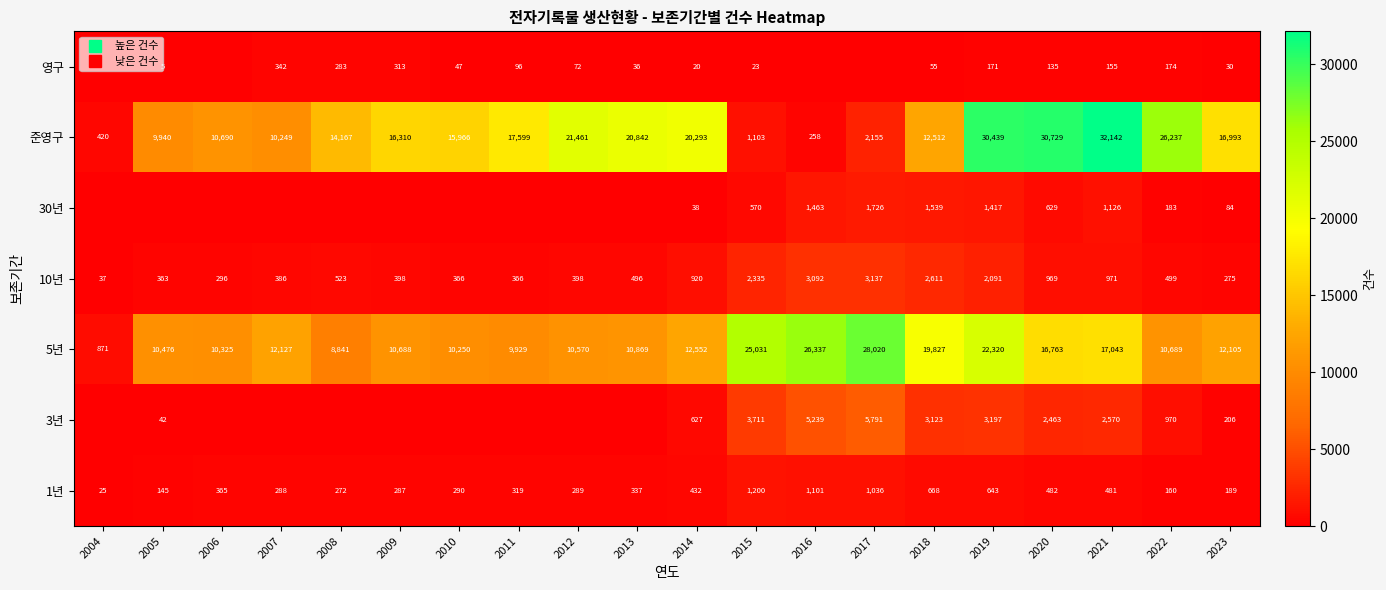

List the series in order of their peak value, highest first.

준영구, 5년, 3년, 10년, 30년, 1년, 영구